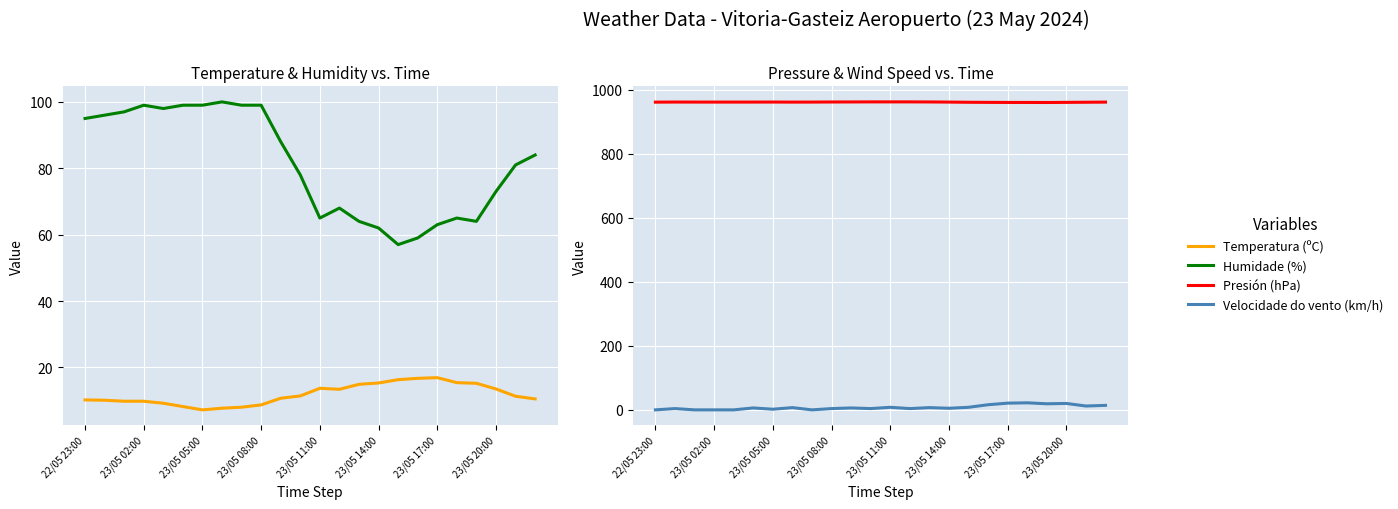

Reading left to right, what are all the values shown in this chart?

Temperatura (ºC): 10.2	10.1	9.8	9.8	9.2	8.2	7.2	7.7	8.0	8.7	10.7	11.4	13.7	13.4	14.9	15.3	16.3	16.7	16.9	15.4	15.2	13.5	11.3	10.5
Humidade (%): 95.0	96.0	97.0	99.0	98.0	99.0	99.0	100.0	99.0	99.0	88.0	78.0	65.0	68.0	64.0	62.0	57.0	59.0	63.0	65.0	64.0	73.0	81.0	84.0
Presión (hPa): 960.8	961.1	961.0	961.0	961.0	961.0	961.1	960.9	961.0	961.3	961.4	961.6	961.6	961.6	961.4	961.0	960.4	960.1	959.9	959.9	959.7	960.1	960.5	960.9
Velocidade do vento (km/h): 0.0	4.0	0.0	0.0	0.0	6.0	2.0	7.0	0.0	4.0	6.0	4.0	8.0	4.0	7.0	5.0	8.0	16.0	21.0	22.0	19.0	20.0	12.0	14.0